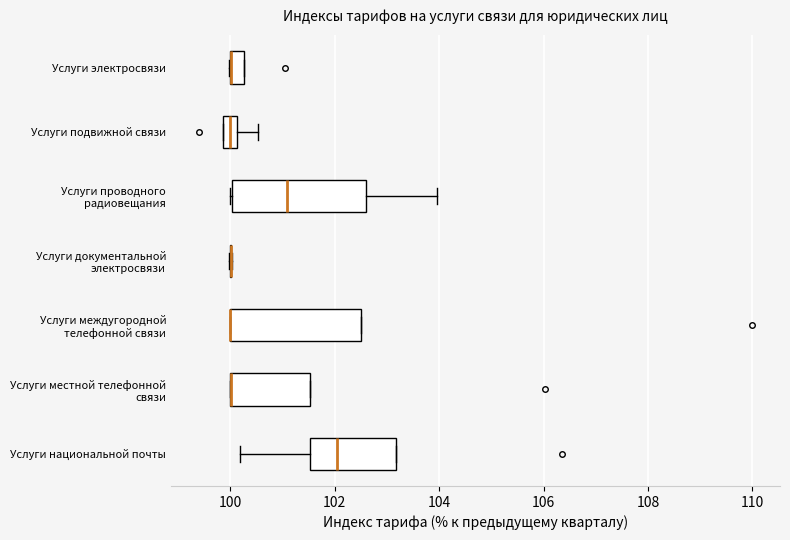

Where is the left edge of the box for Услуги междугородной телефонной связи on the x-axis? The values are not printed on the chart, so give them approximately, as read against the axis.

100.0